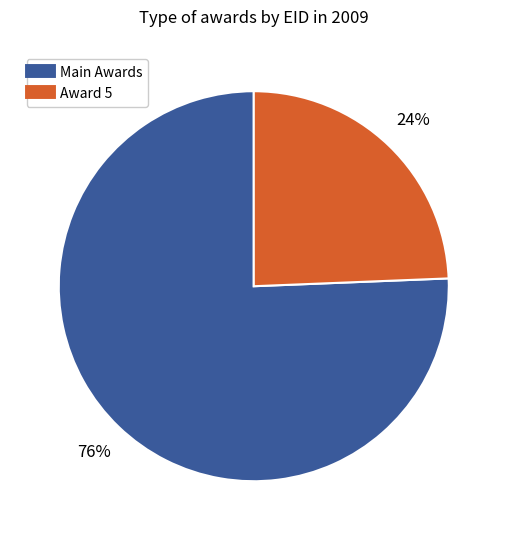

Does any single category account for the majority?

Yes